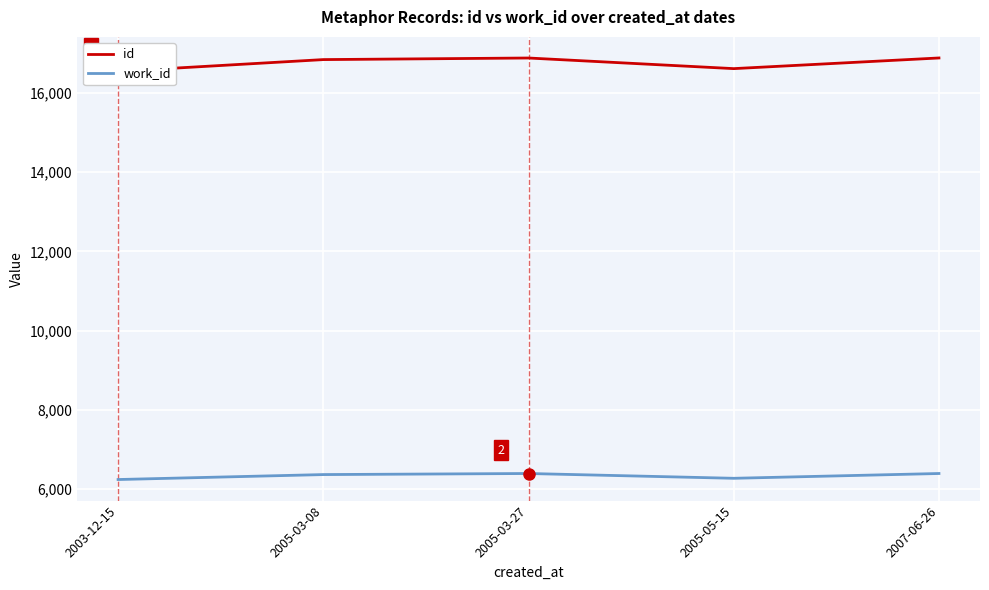

What is the difference between the second highest and minimum values in the id series?

338